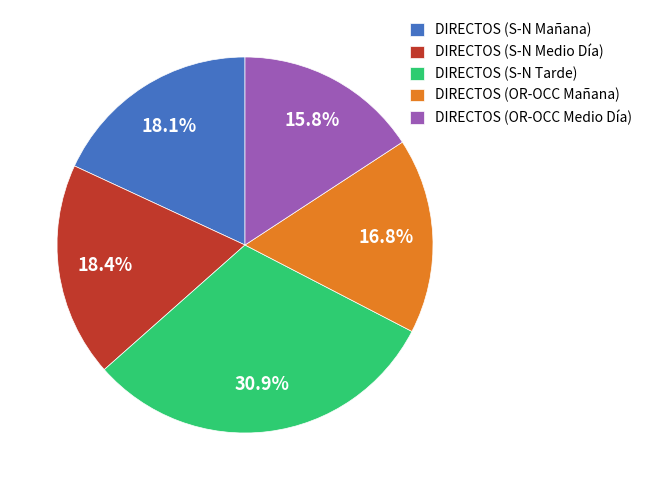

How many segments does this pie chart have?

5